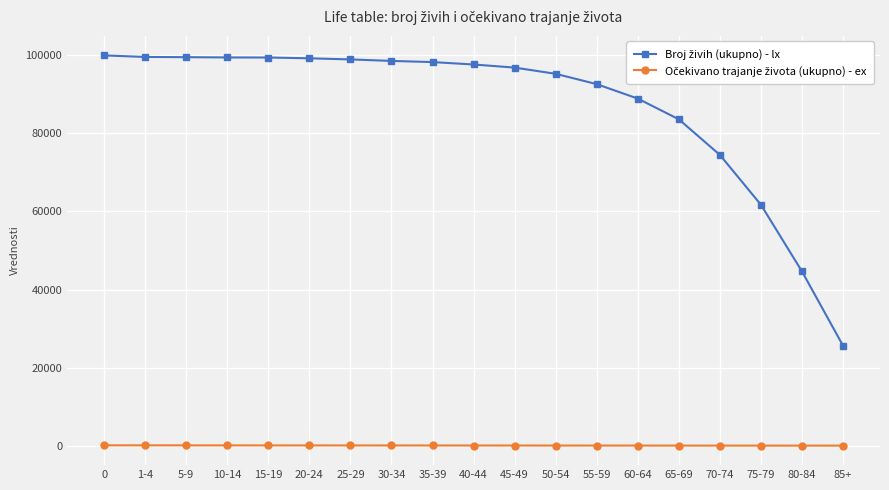

What is the label of the 17th point from the right?

5-9